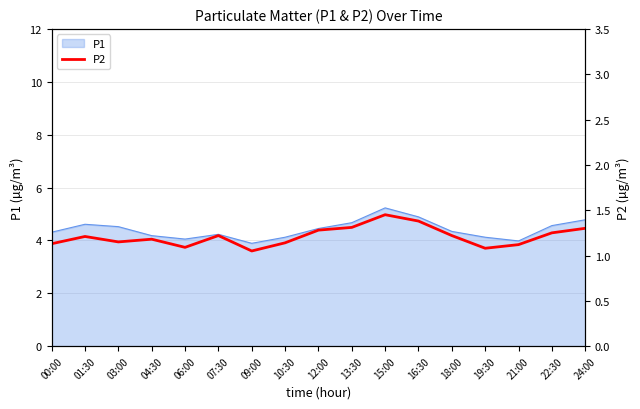

What position from the left is 03:00?

3